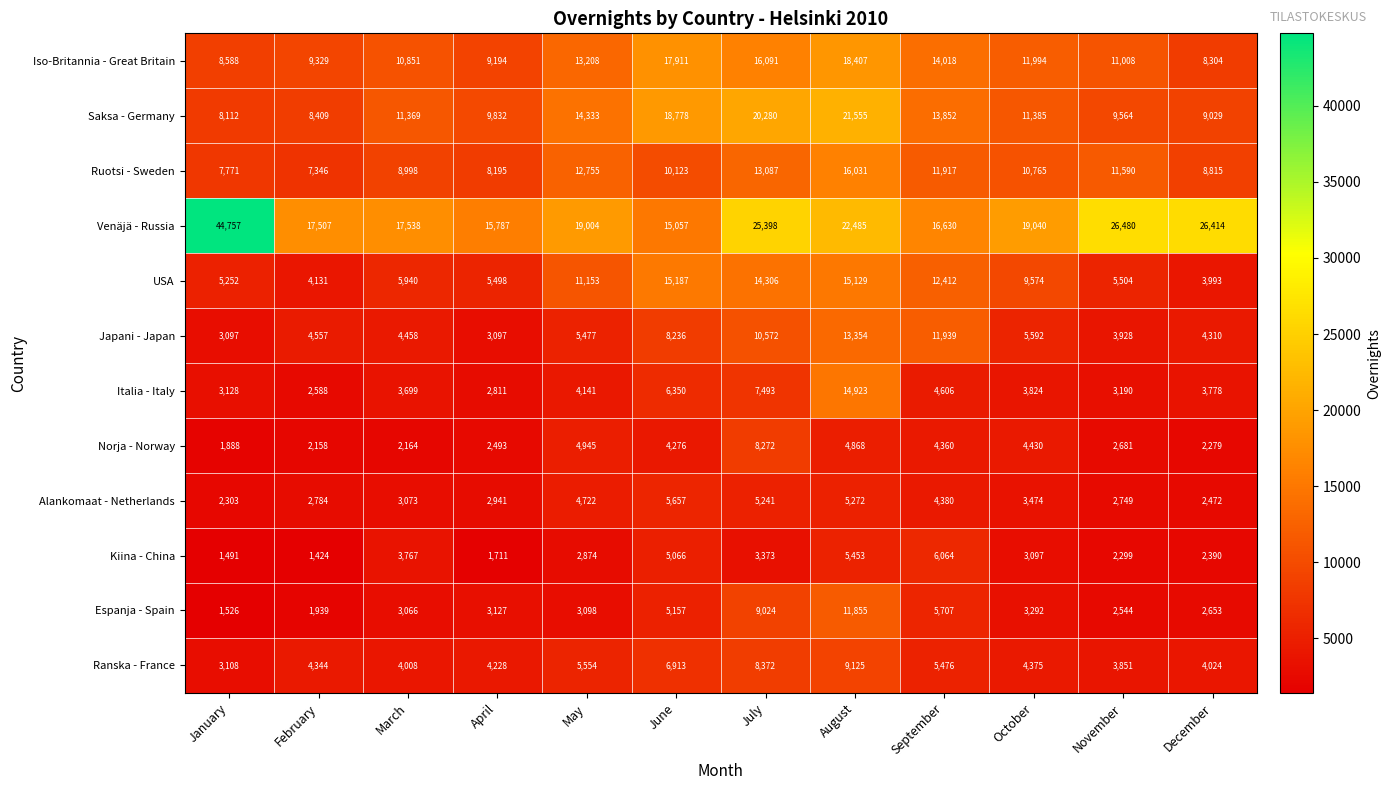

At which label is Japani - Japan closest to 8225?

June